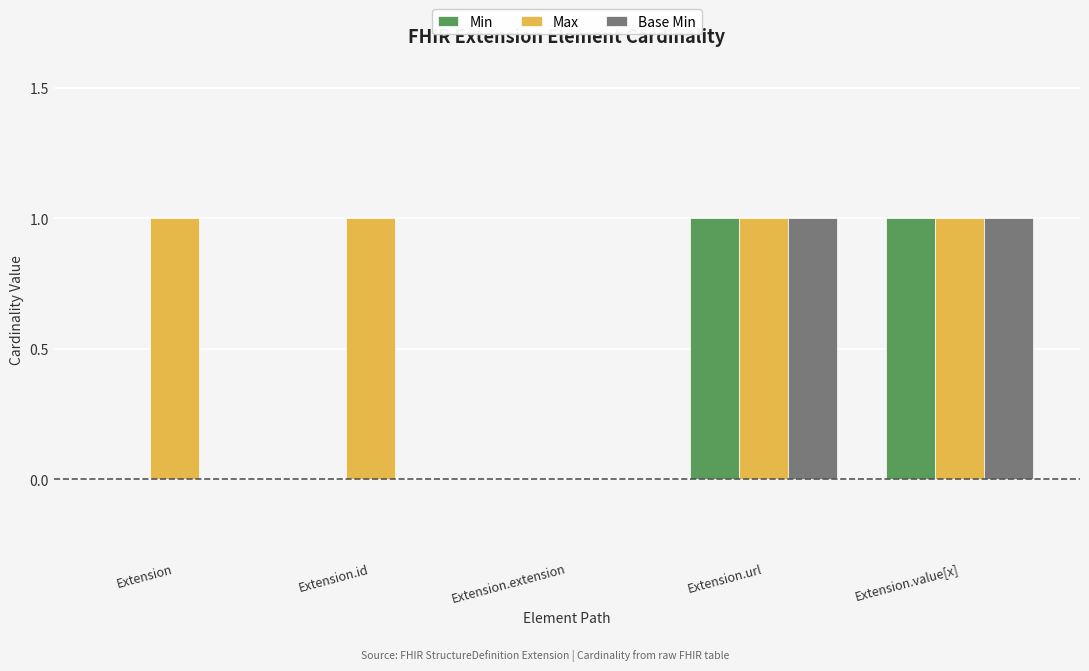

Which series has the largest total across all categories?

Max